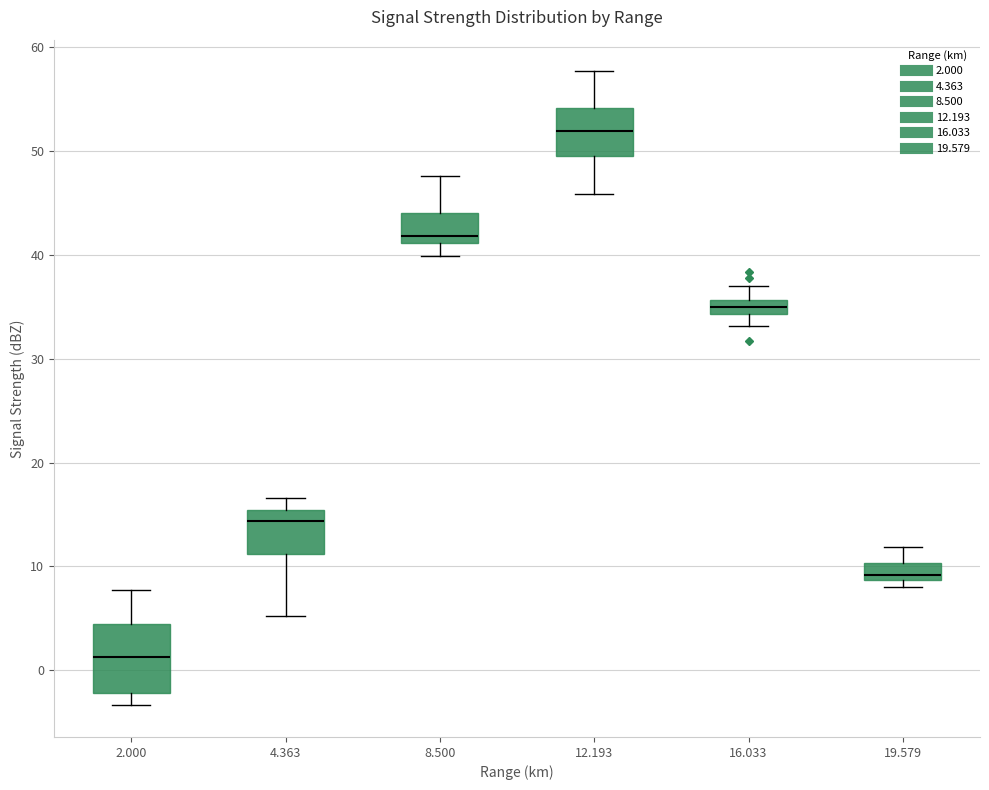

Where is the lower edge of the box at x = 16.033 on the y-axis? The values are not printed on the chart, so give them approximately, as read against the axis.

34